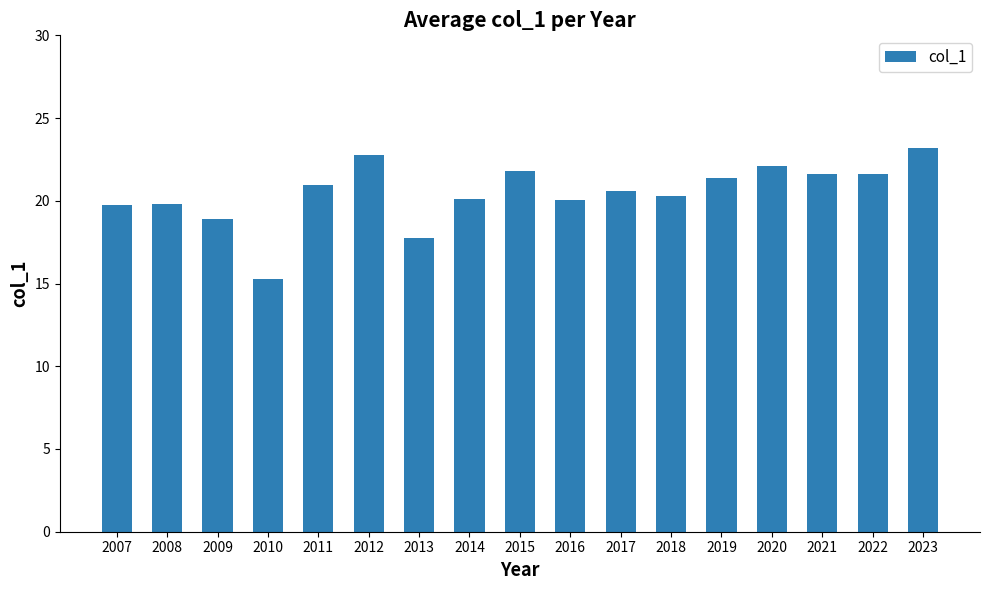

What is the value of the 16th bar from the left?

21.6